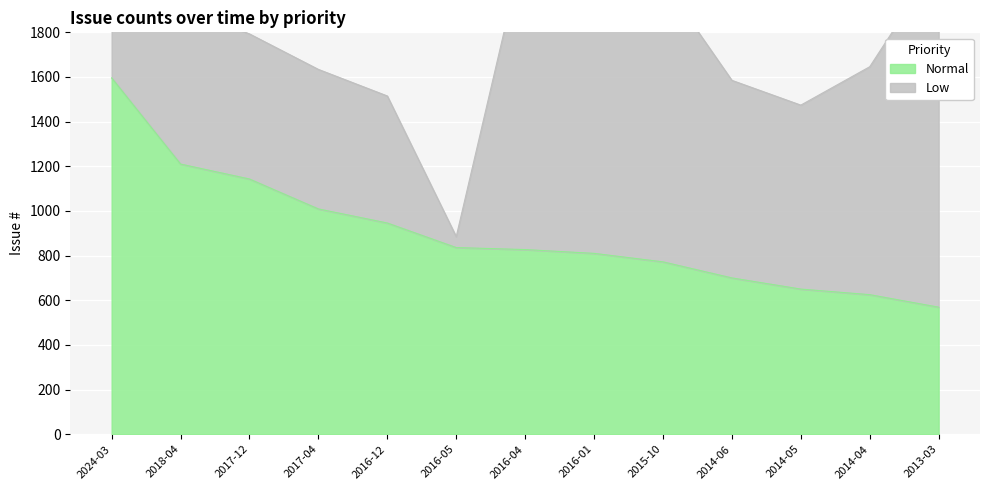

Is it true that the value at 2017-12 is 1796?

False